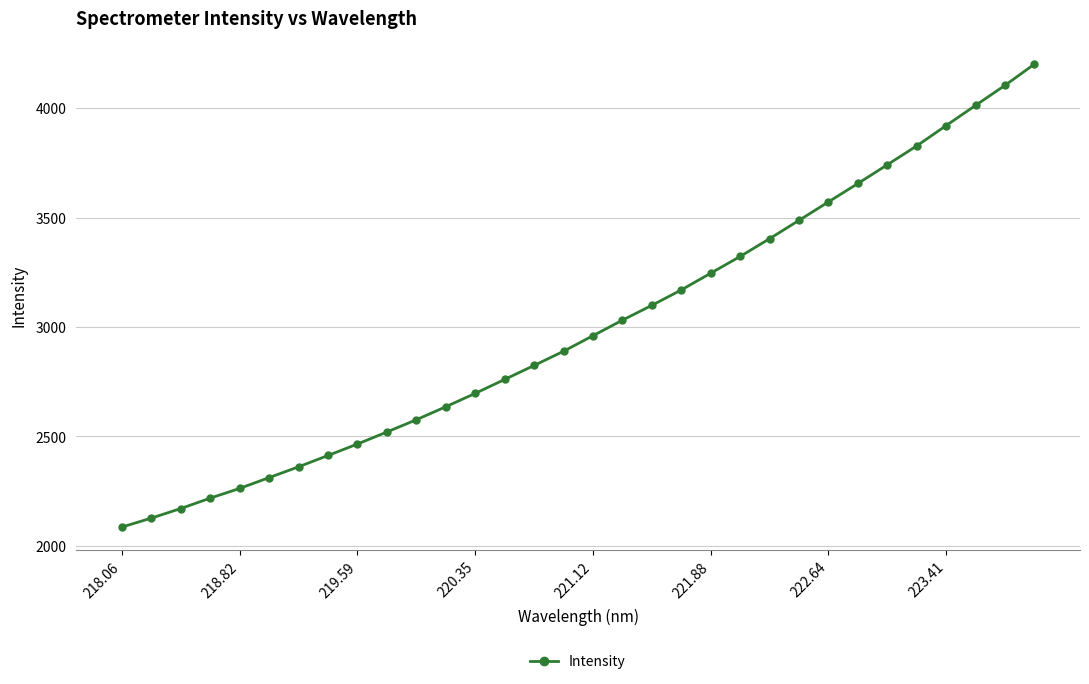

What is the value of the 25th point from the left?

3571.7